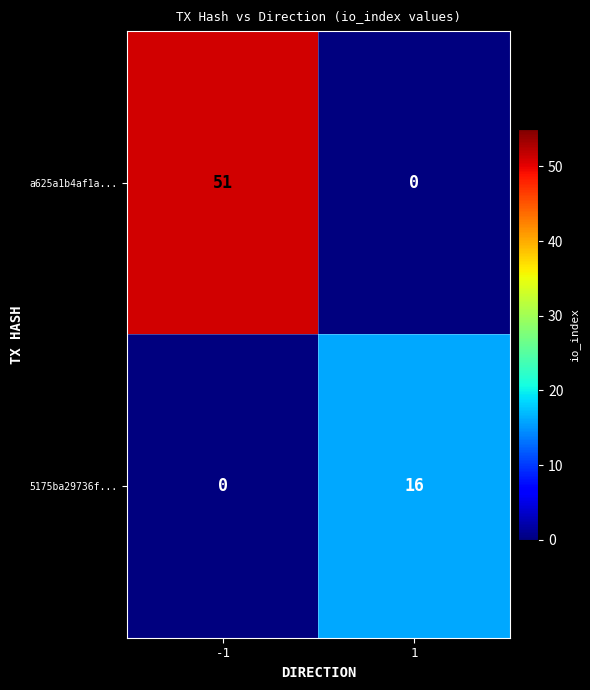

What is the difference between the a625a1b4af1a... values at -1 and 1?

51